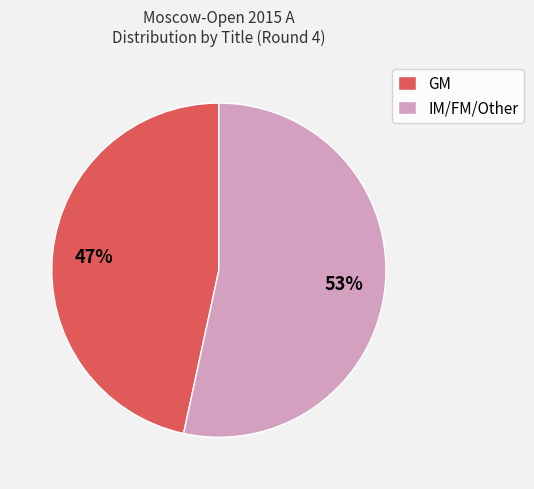

To the nearest percent, what portion does IM/FM/Other represent?

53%